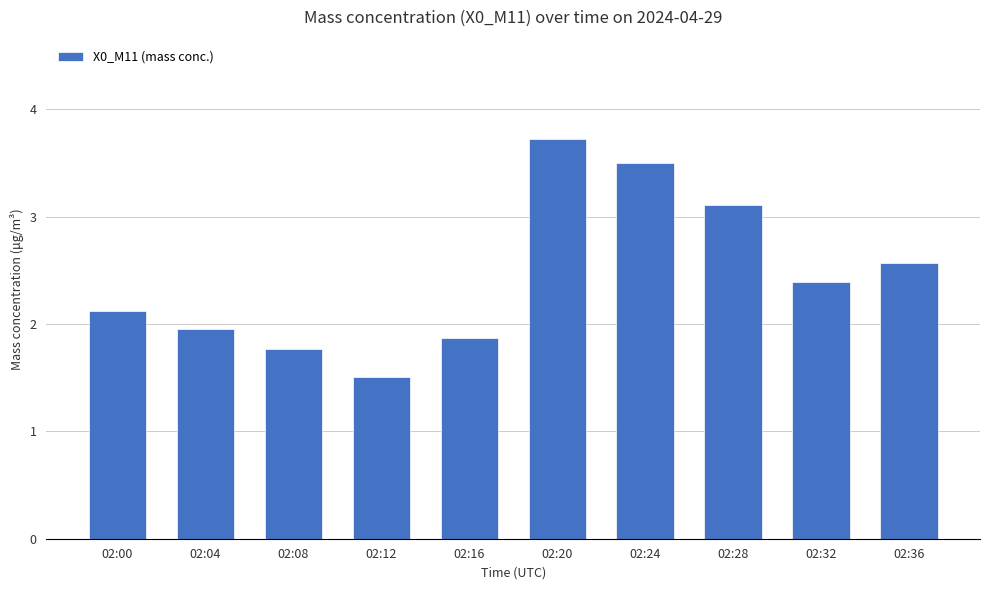

Is it true that the value at 02:24 is 1.7?

False